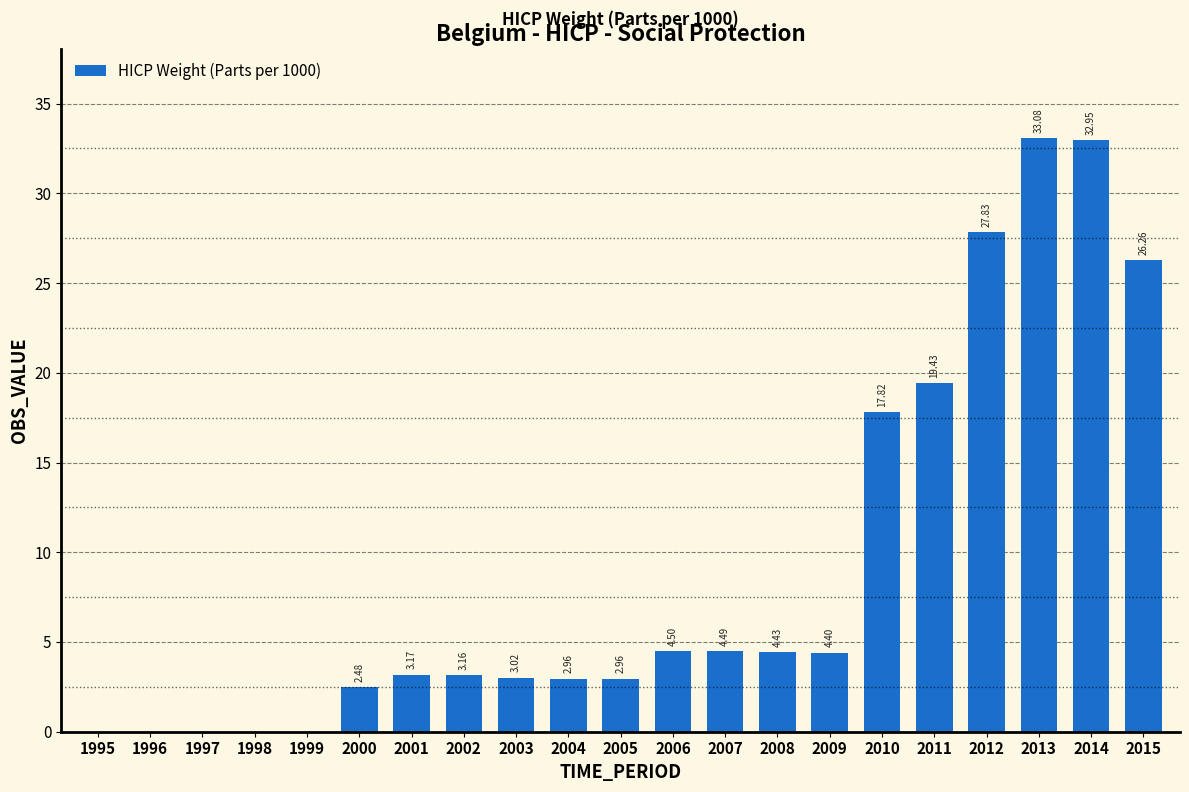

What is the sum of the values at 2011 and 2008?

23.9